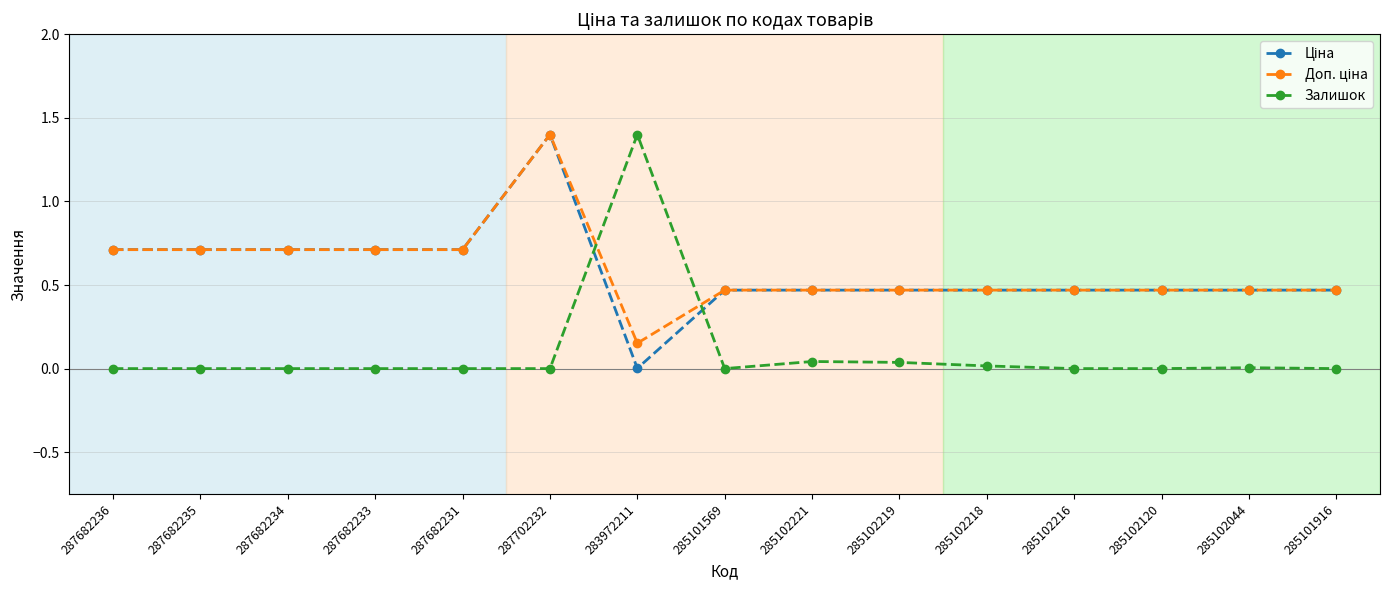

What position from the right is 285102221?

7